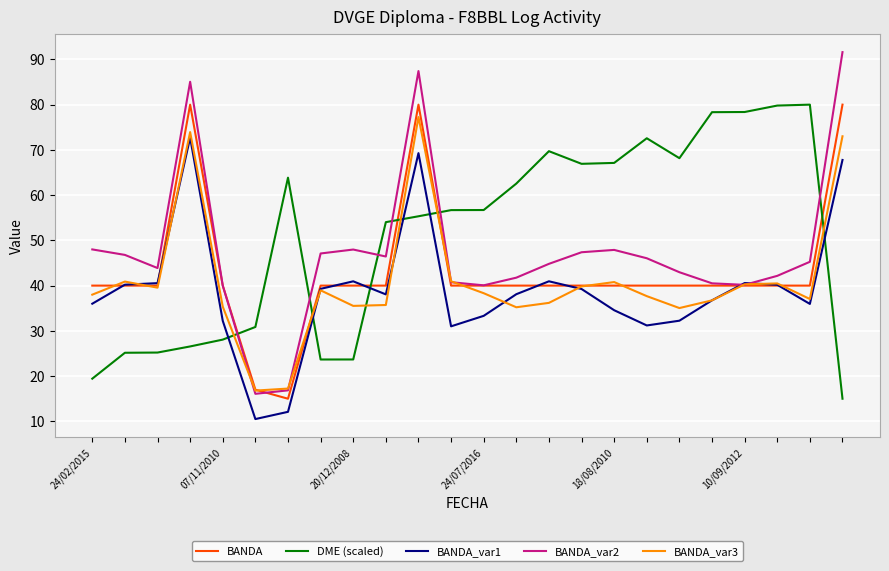

List the series in order of their overall mean, lowest first.

BANDA_var1, BANDA_var3, BANDA, BANDA_var2, DME (scaled)